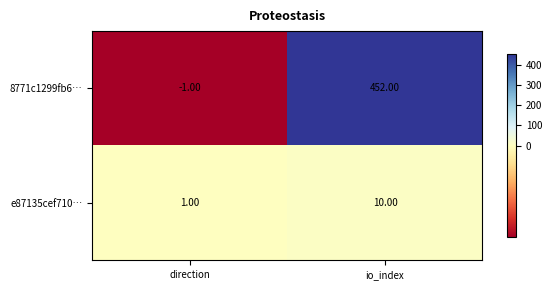

Where is 8771c1299fb6… nearest to the value 225?

direction